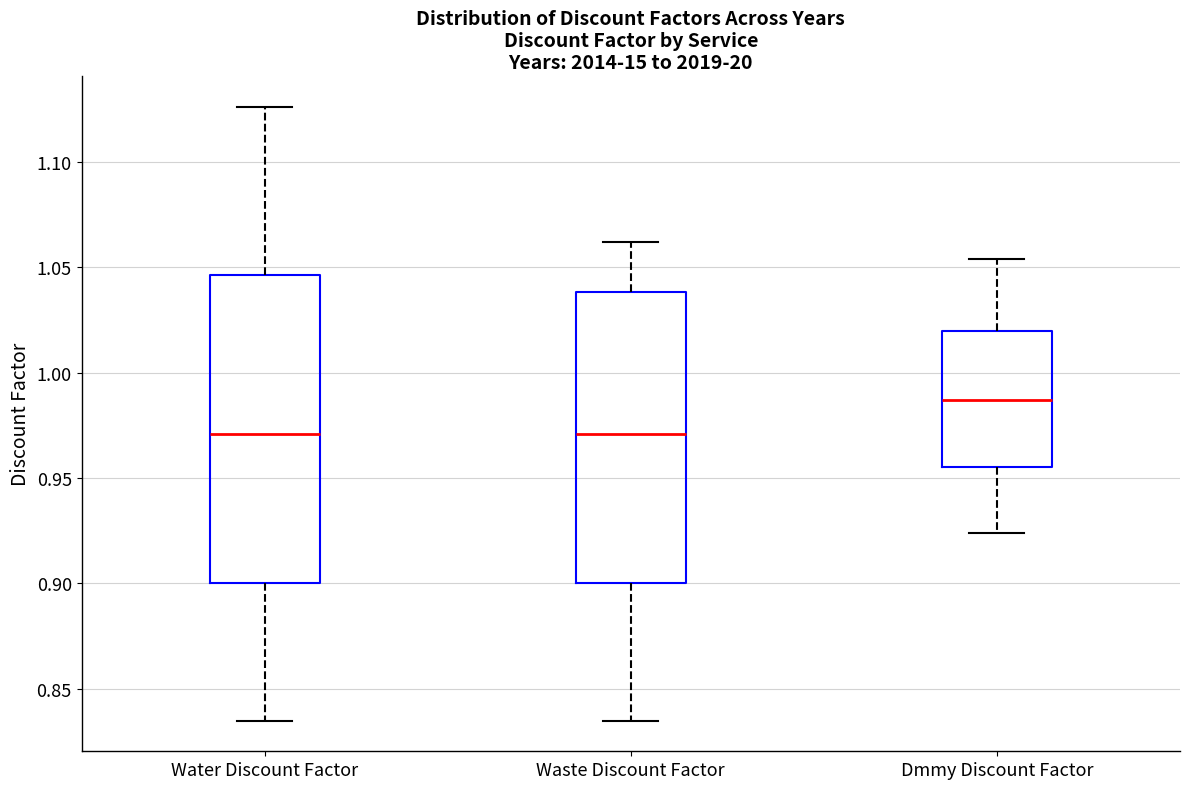

Reading left to right, read every box against the y-axis: the position of its median line, the range the box covers, and the ends of its whiskers. The values are not printed on the chart, so give them approximately, as read against the axis.

Water Discount Factor: median 0.970, box 0.900 to 1.045, whiskers 0.835 to 1.125
Waste Discount Factor: median 0.970, box 0.900 to 1.040, whiskers 0.835 to 1.060
Dmmy Discount Factor: median 0.985, box 0.955 to 1.020, whiskers 0.925 to 1.055